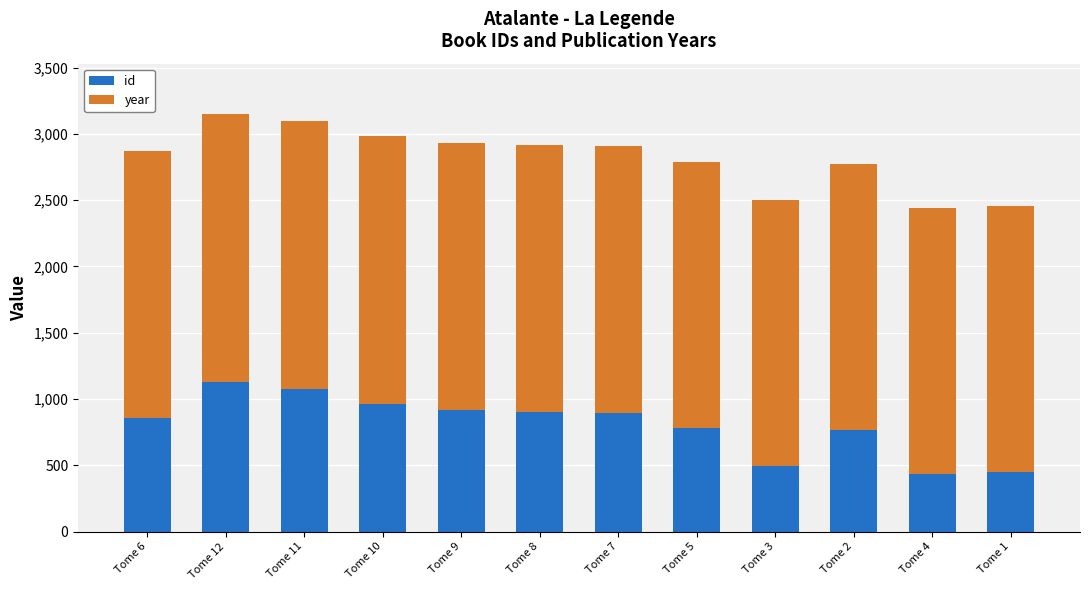

What is the total value across all series at Tome 2?

2774